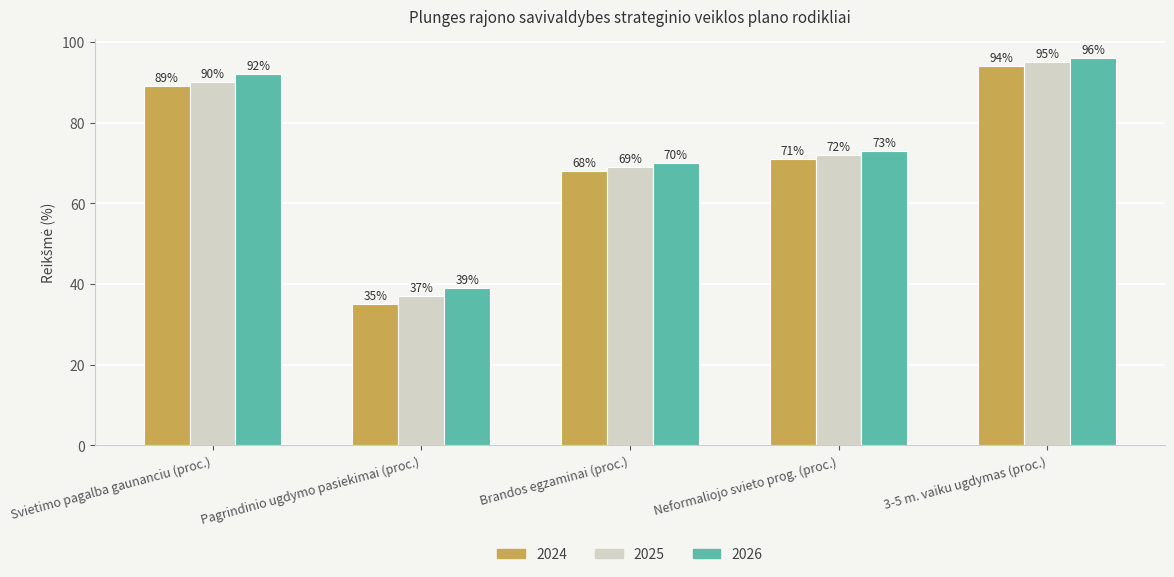

At how many categories does at least one series exceed 60?

4